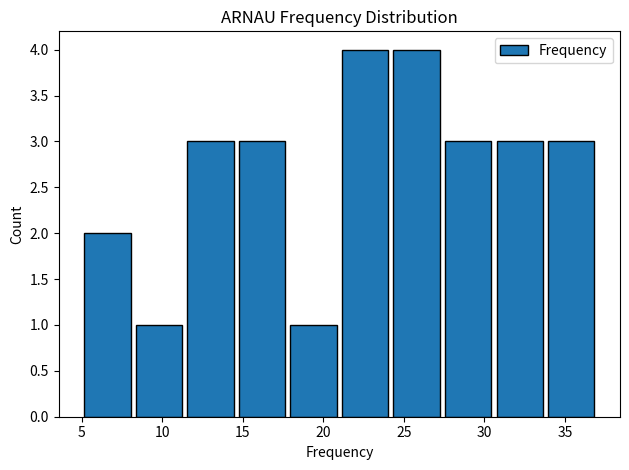

Reading left to right, transcribe this chart: for each bar, give the range it covers on the x-axis and its height. Neither the bar edges nor the heights are printed on the chart, so give them approximately, as read against the axes.

5.0 to 8.2: 2
8.2 to 11.4: 1
11.4 to 14.6: 3
14.6 to 17.8: 3
17.8 to 21.0: 1
21.0 to 24.2: 4
24.2 to 27.4: 4
27.4 to 30.6: 3
30.6 to 33.8: 3
33.8 to 37.0: 3